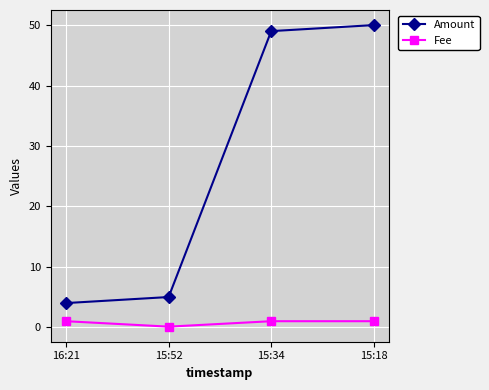

At which category does Fee reach its first local valley?

15:52